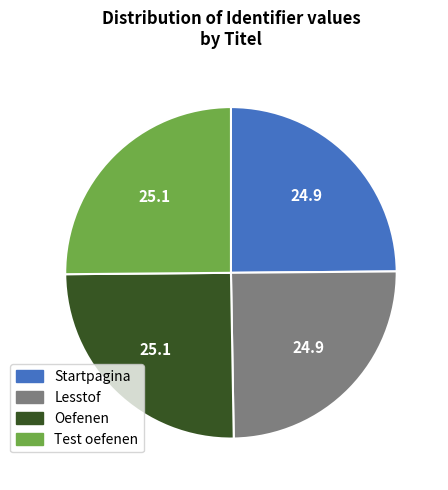

Does Startpagina represent more than half of the total?

No